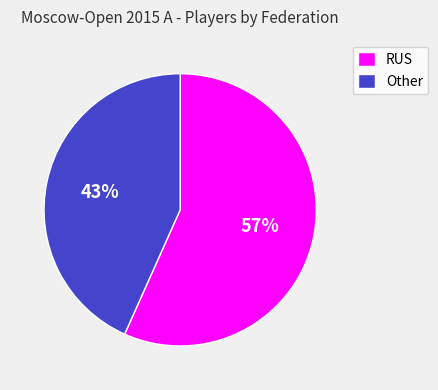

Is it true that RUS is 57% of the pie?

True